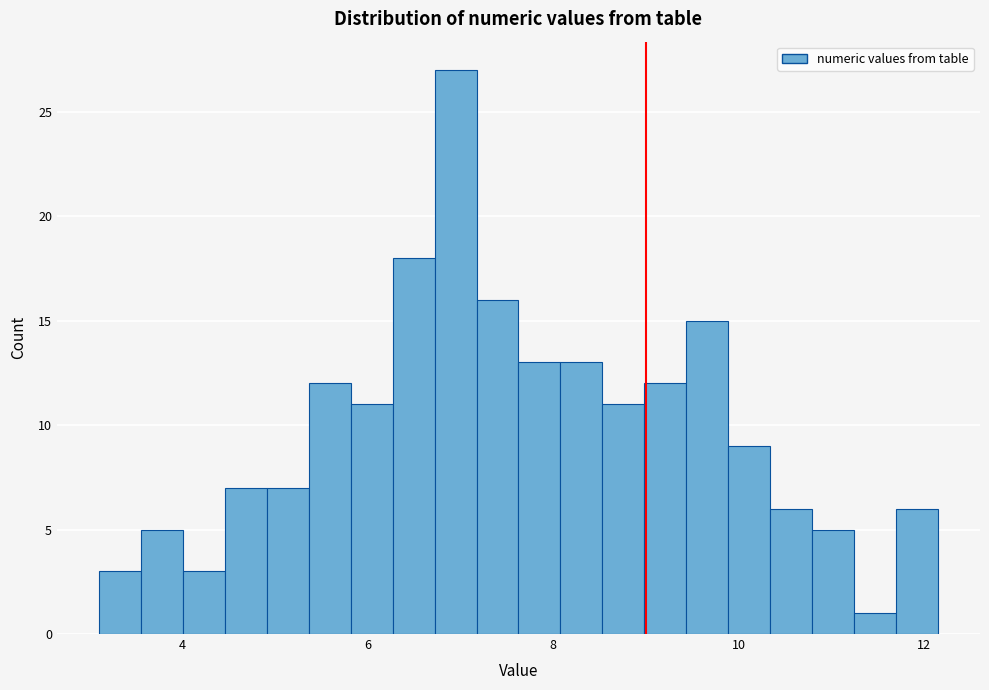

Read against the x-axis, roughly where is the centre of the tallest bar?

7.0